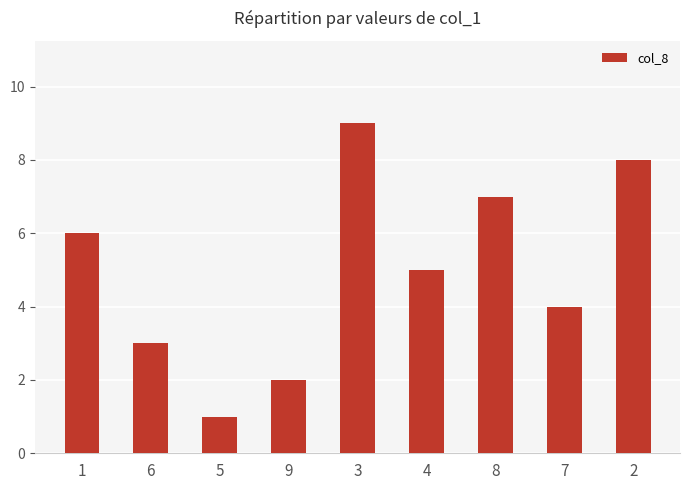

What position from the right is 7?

2